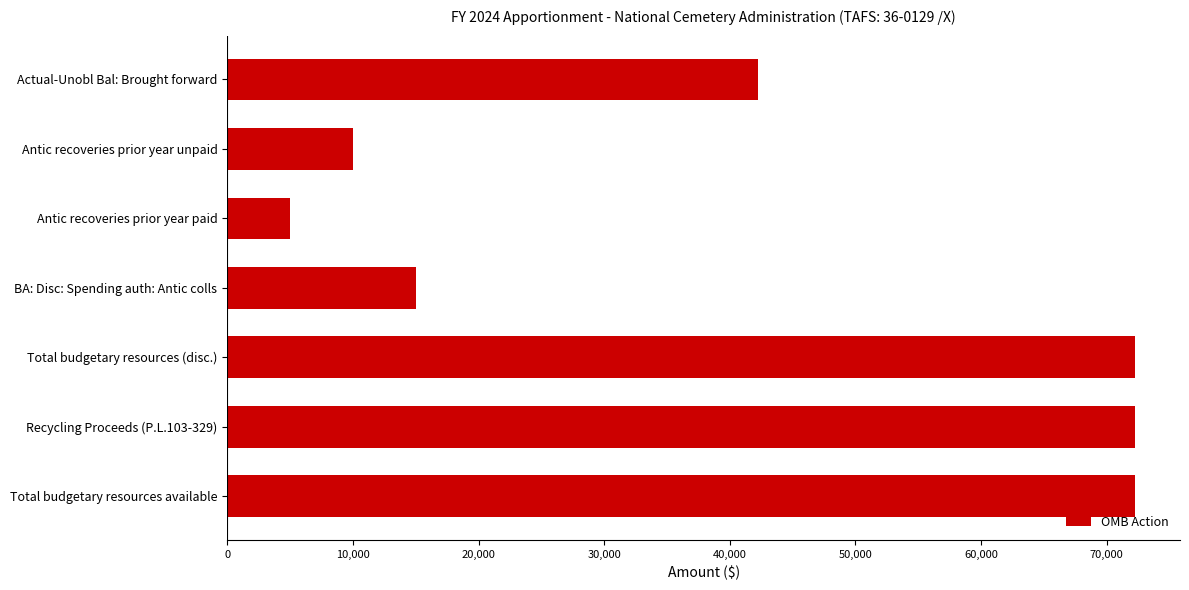

What is the ratio of the value at Antic recoveries prior year paid to the value at BA: Disc: Spending auth: Antic colls?

0.3